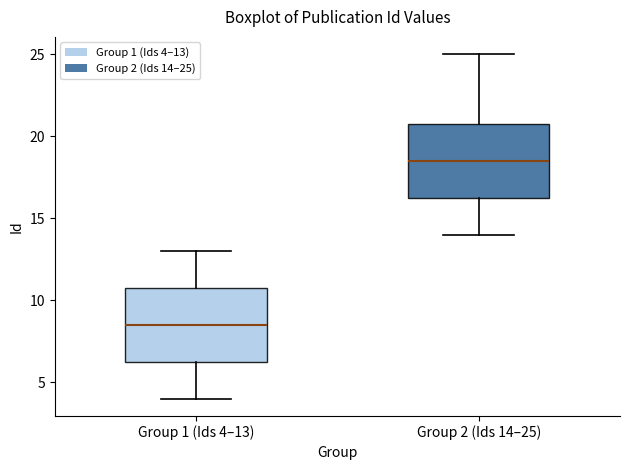

Which box's median line is the highest?

Group 2 (Ids 14–25)